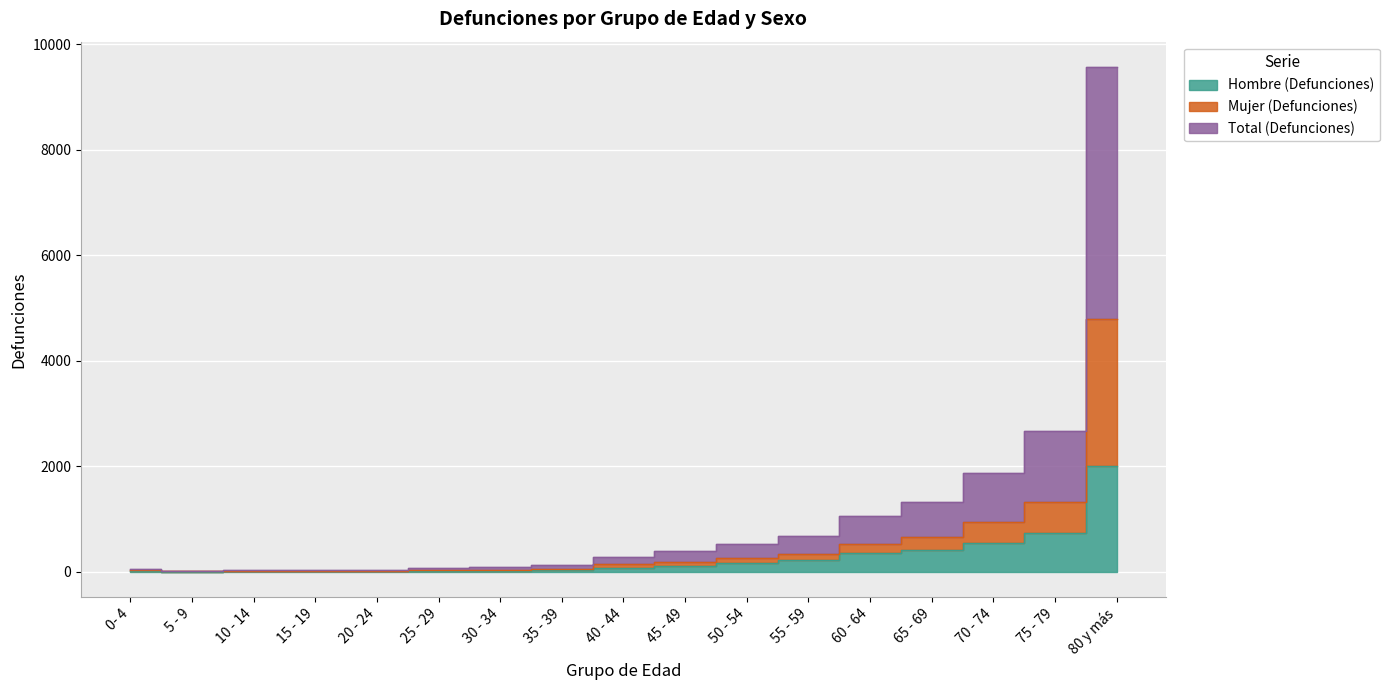

Which label corresponds to the smallest value in the chart?

5 - 9